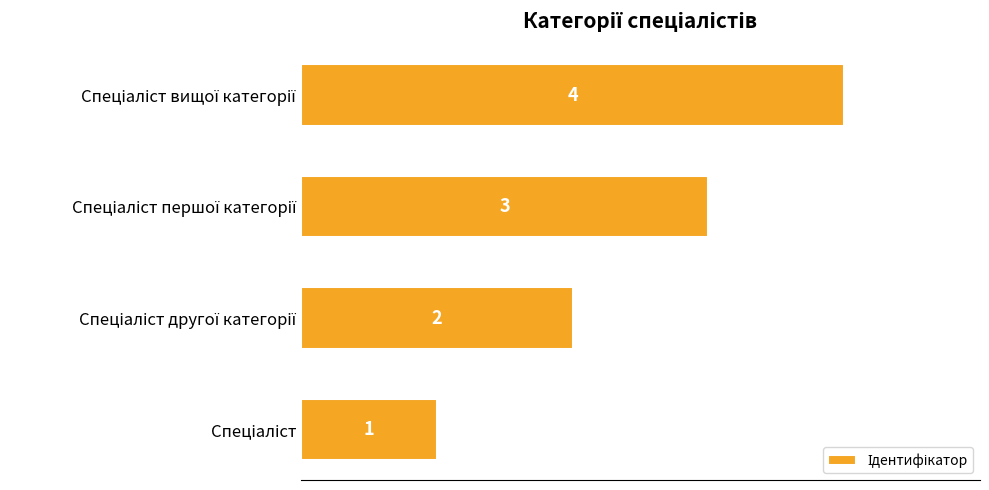

What is the sum of all values?

10